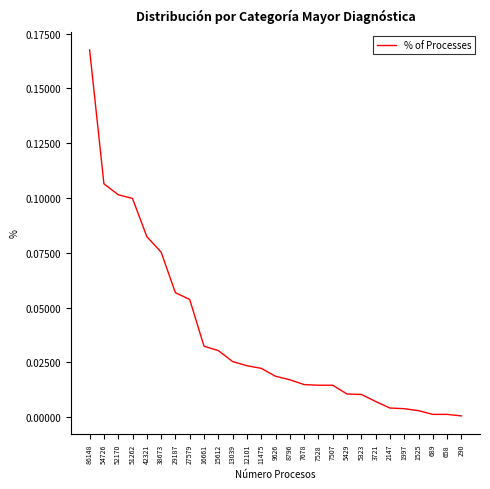

The value at 7528 is 0.0. True or false?

True